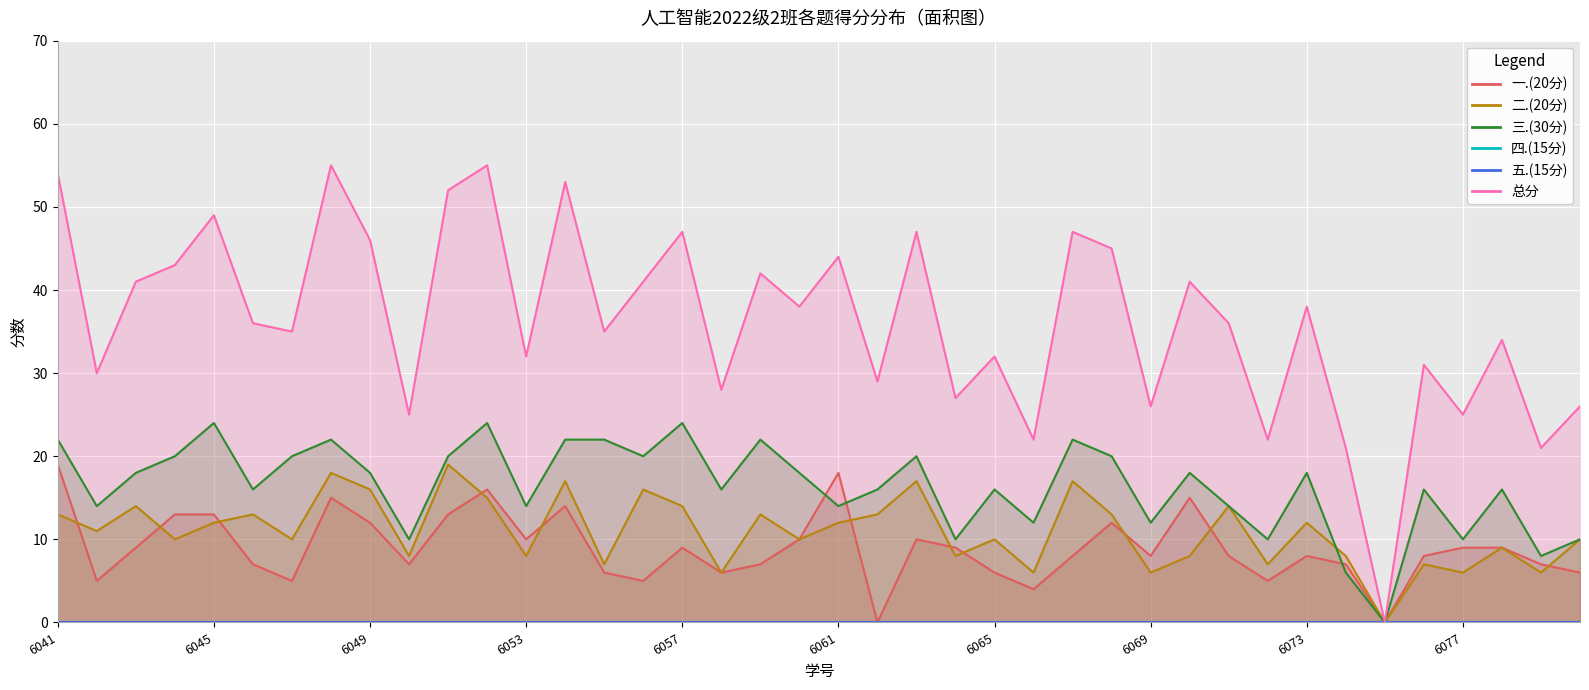

At which category is the sum across all series the highest?

2022076048